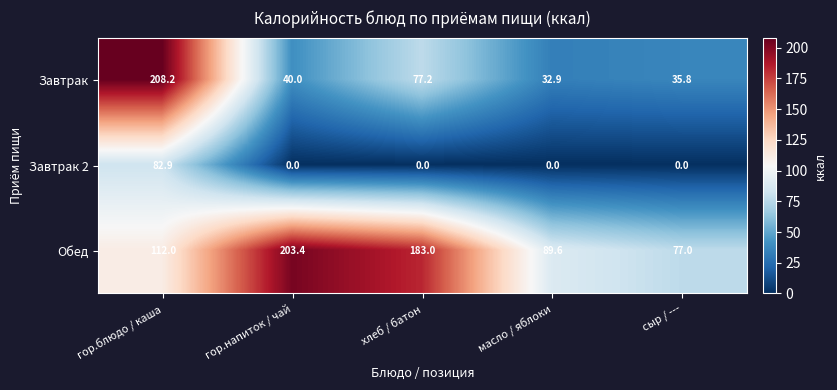

Which series changed the most between гор.напиток / чай and хлеб / батон?

Завтрак